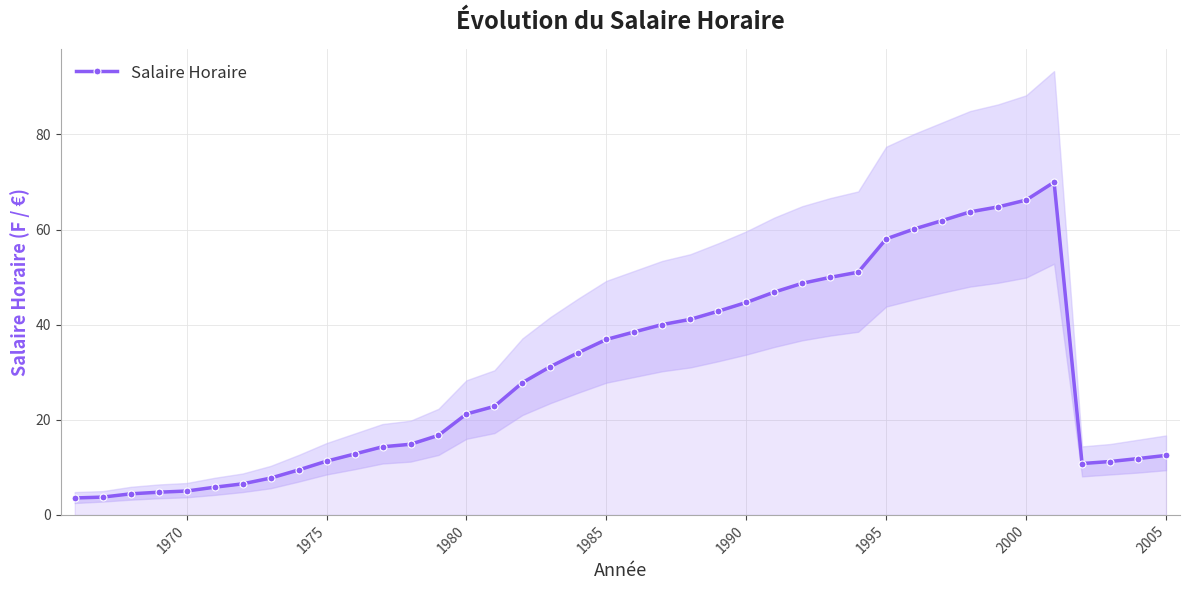

How many data points in Salaire Horaire are above 27?

20